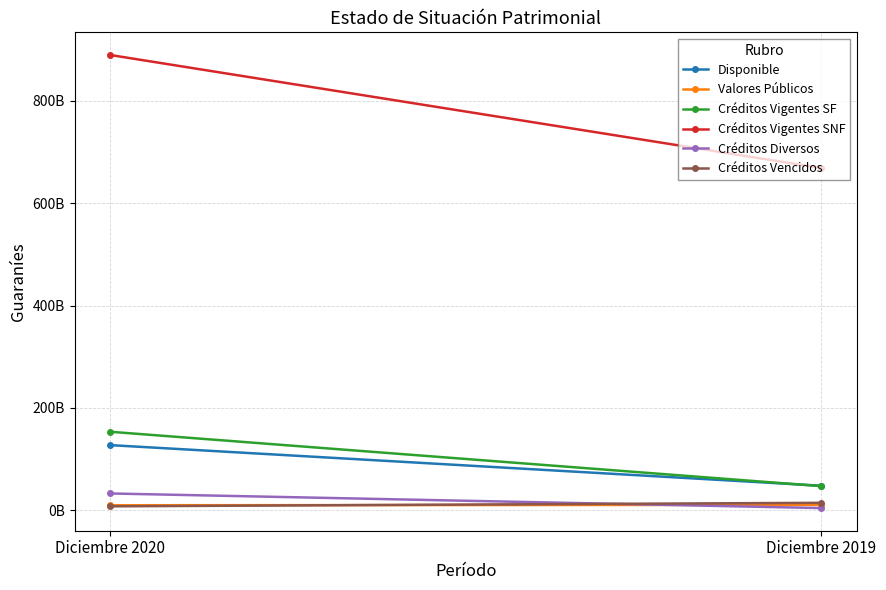

Count the number of data series in this chart.

6